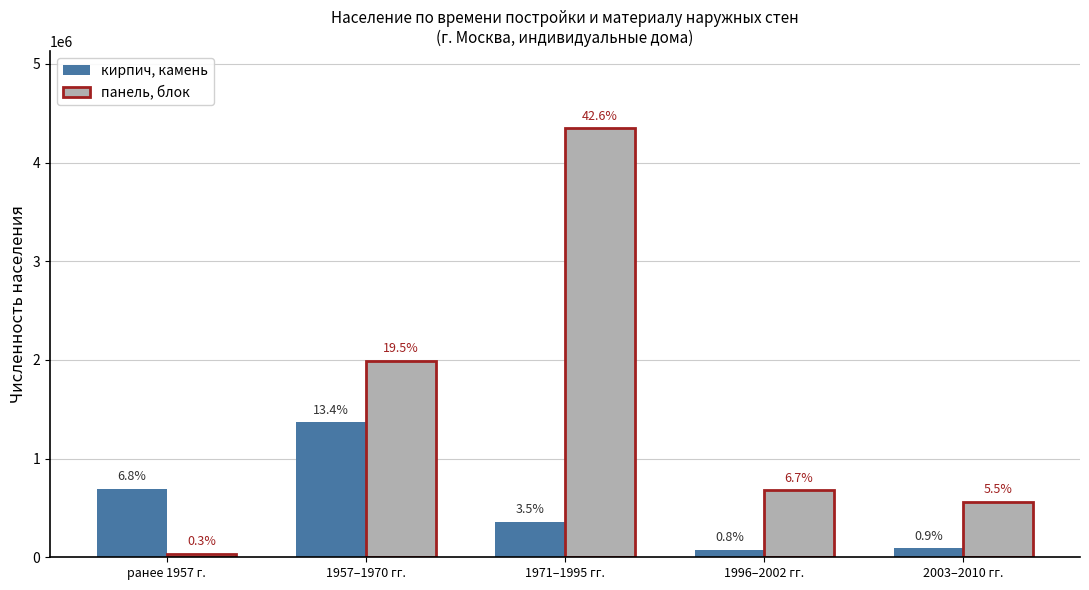

At which category does the chart reach its minimum across all series?

ранее 1957 г.